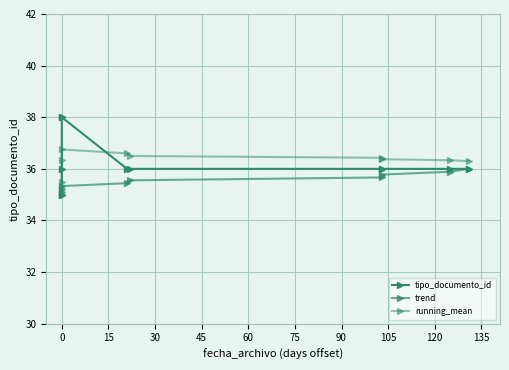

What is the value of the tipo_documento_id point at the 8th from the left?

36.0